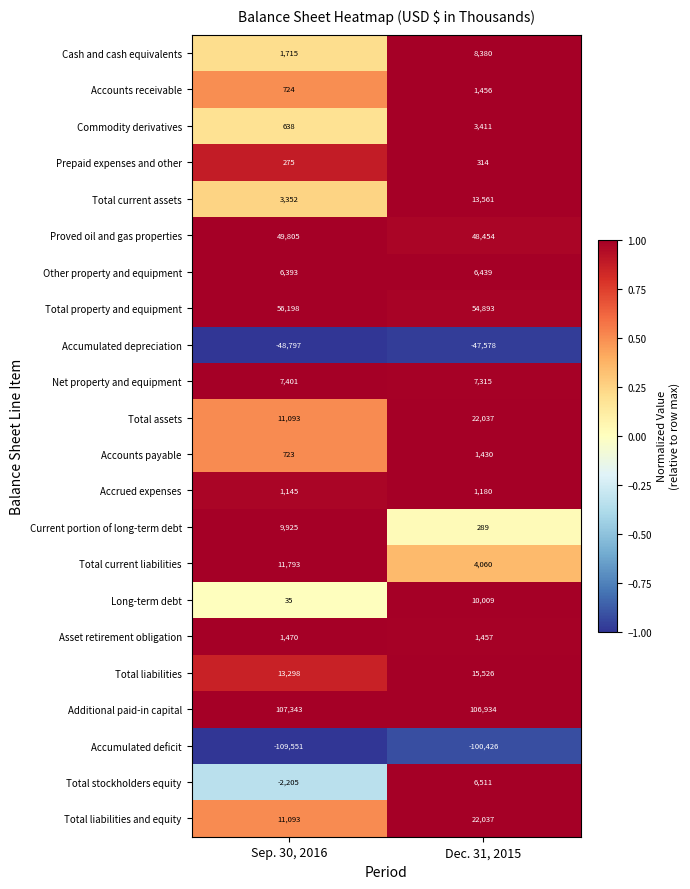

What is the difference between the highest and lowest values at Dec. 31, 2015?

207360